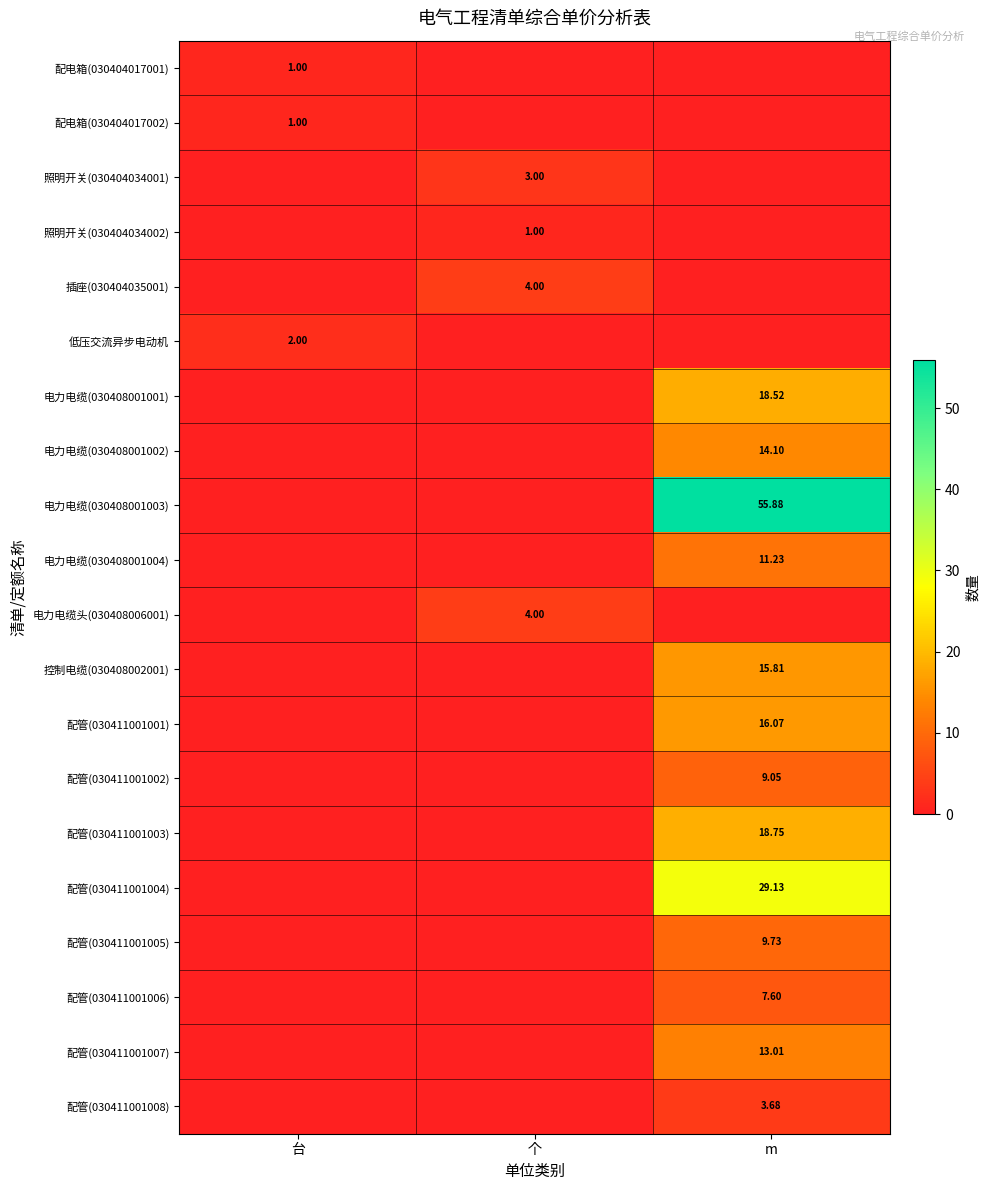

Count the number of data series in this chart.

20